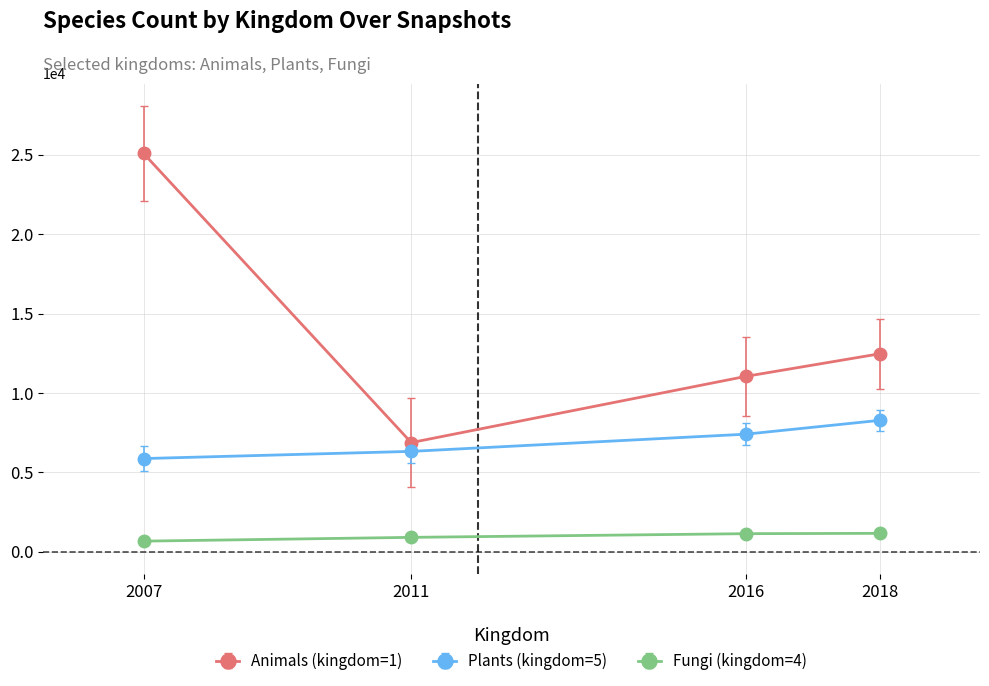

What is the smallest value displayed?

668